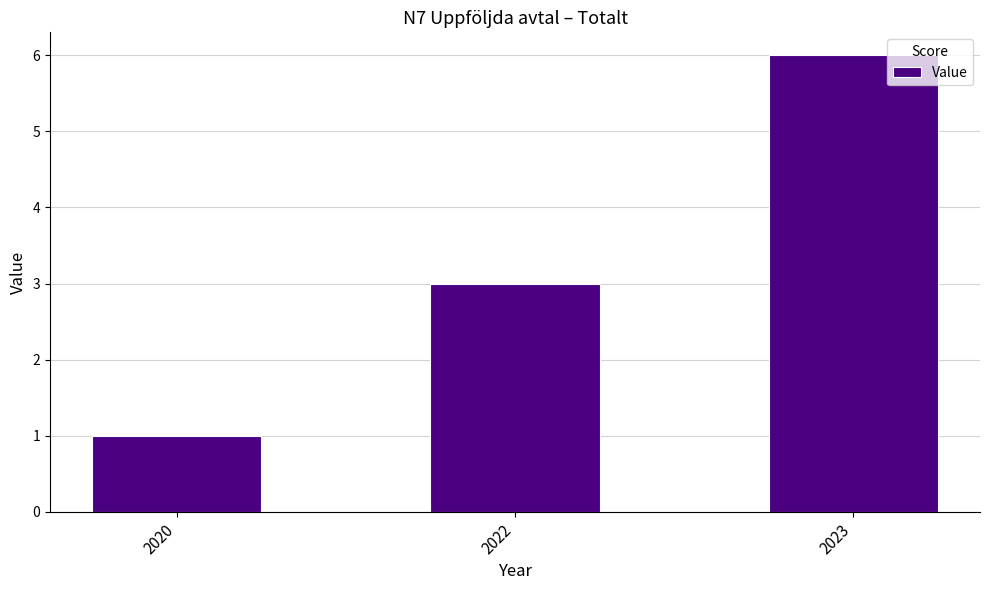

What is the change in value from 2020 to 2022?

+2